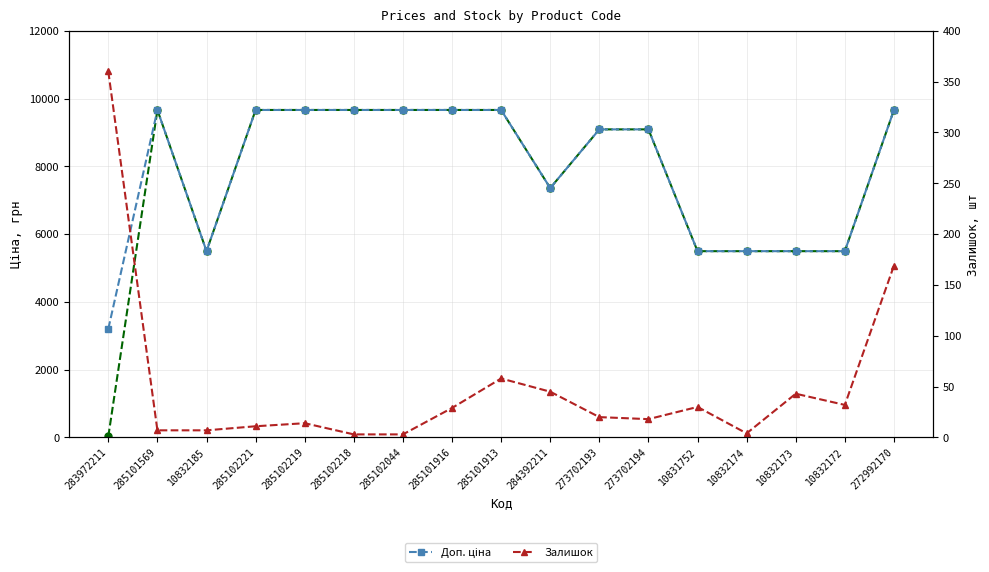

Reading right to left, transcribe all the data shown in this chart.

Ціна: 9664.7	5497.3	5497.3	5497.3	5497.3	9092.0	9092.0	7360.2	9664.7	9664.7	9664.7	9664.7	9664.7	9664.7	5497.3	9664.7	32.0
Доп. ціна: 9664.7	5497.3	5497.3	5497.3	5497.3	9092.0	9092.0	7360.2	9664.7	9664.7	9664.7	9664.7	9664.7	9664.7	5497.3	9664.7	3205.0
Залишок: 169.0	32.0	43.0	4.0	30.0	18.0	20.0	45.0	58.0	29.0	3.0	3.0	14.0	11.0	7.0	7.0	360.0